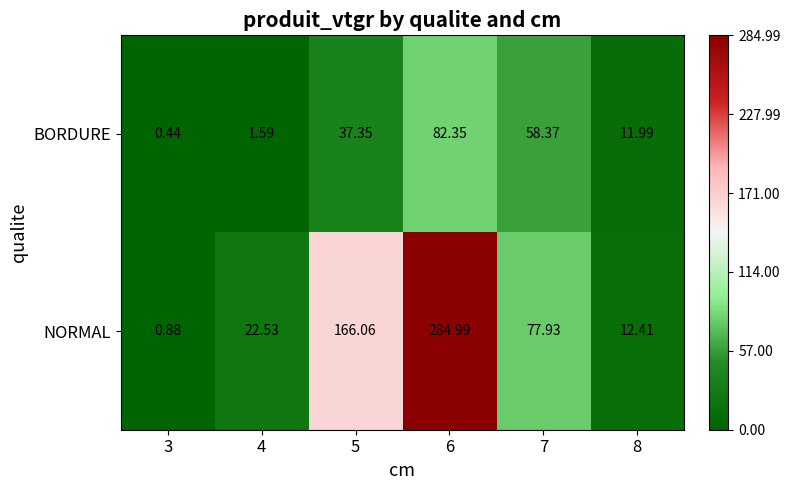

Rank the series at 3 from highest to lowest value.

NORMAL, BORDURE